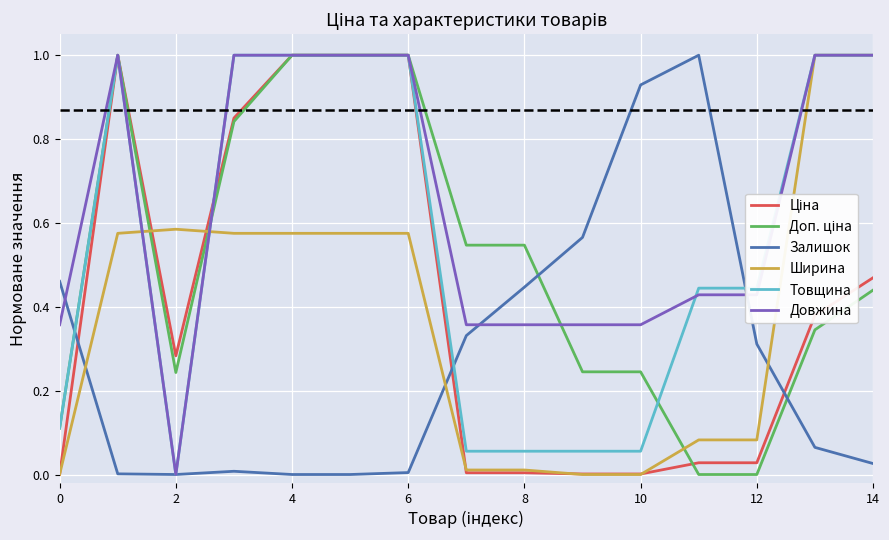

What is the maximum value for Залишок?

1.0